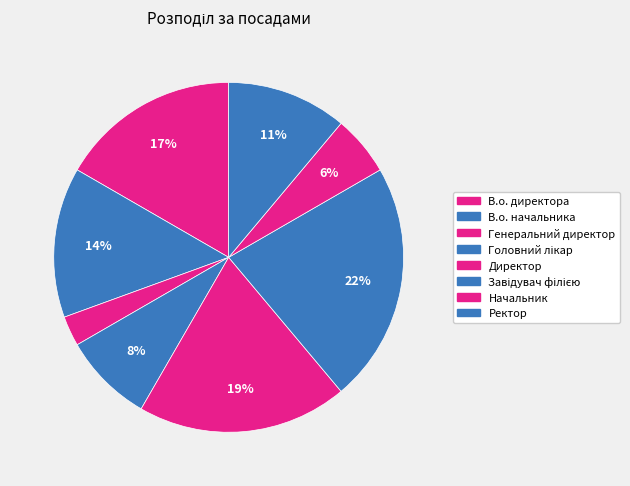

Combined, do Головний лікар and Начальник account for over 50%?

No